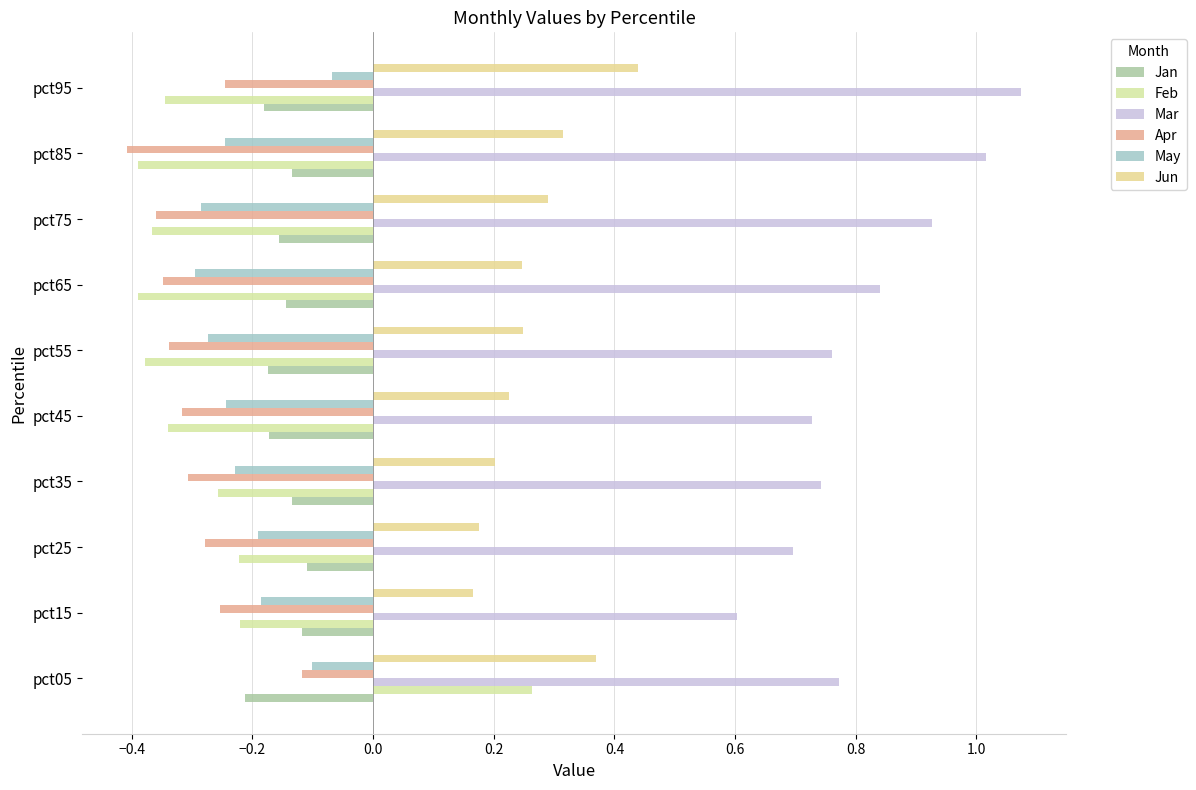

Count the number of categories in the chart.

10